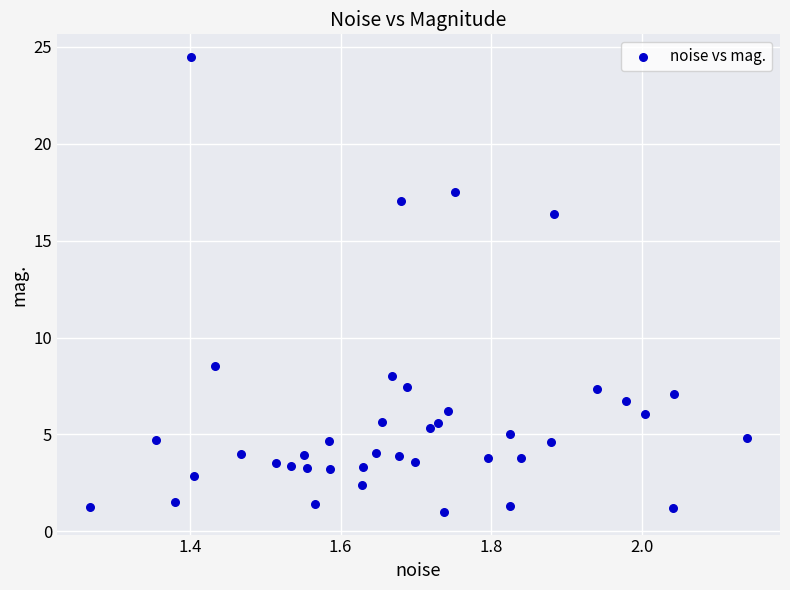

What Y value in the scatter plot is closest to 12?

8.6